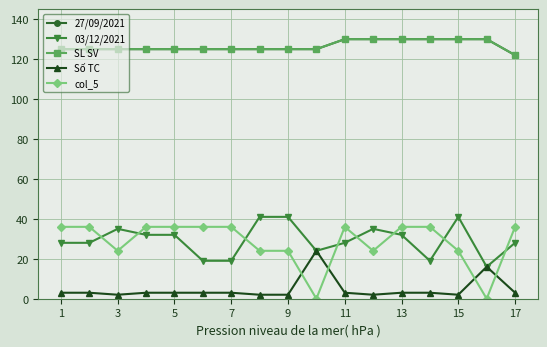

How many lines are shown in the chart?

5